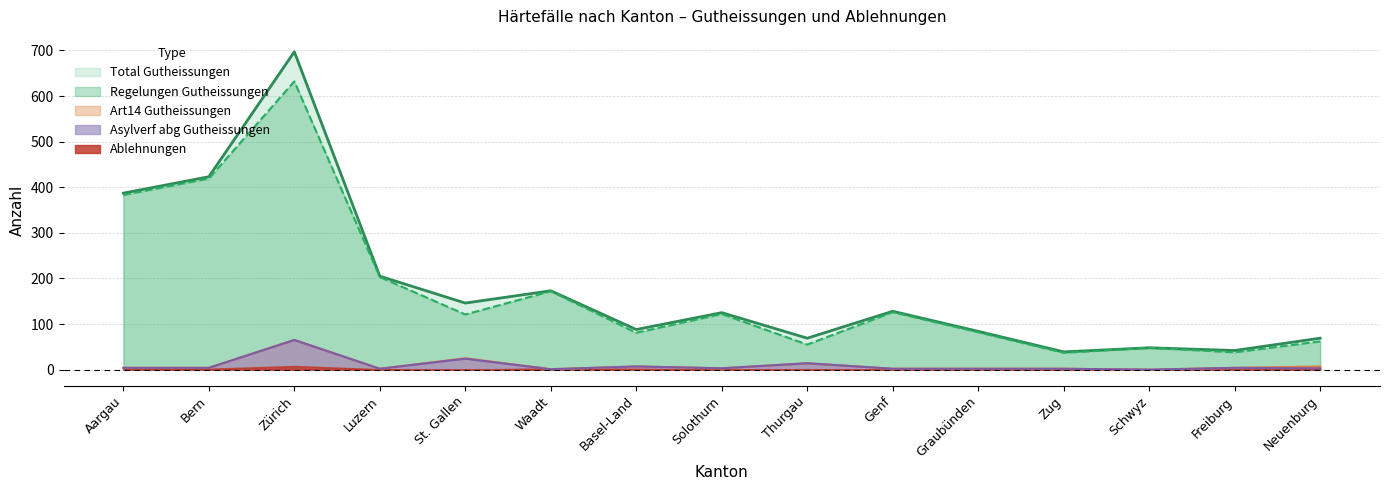

At which label is Total Gutheissungen closest to 368?

Aargau